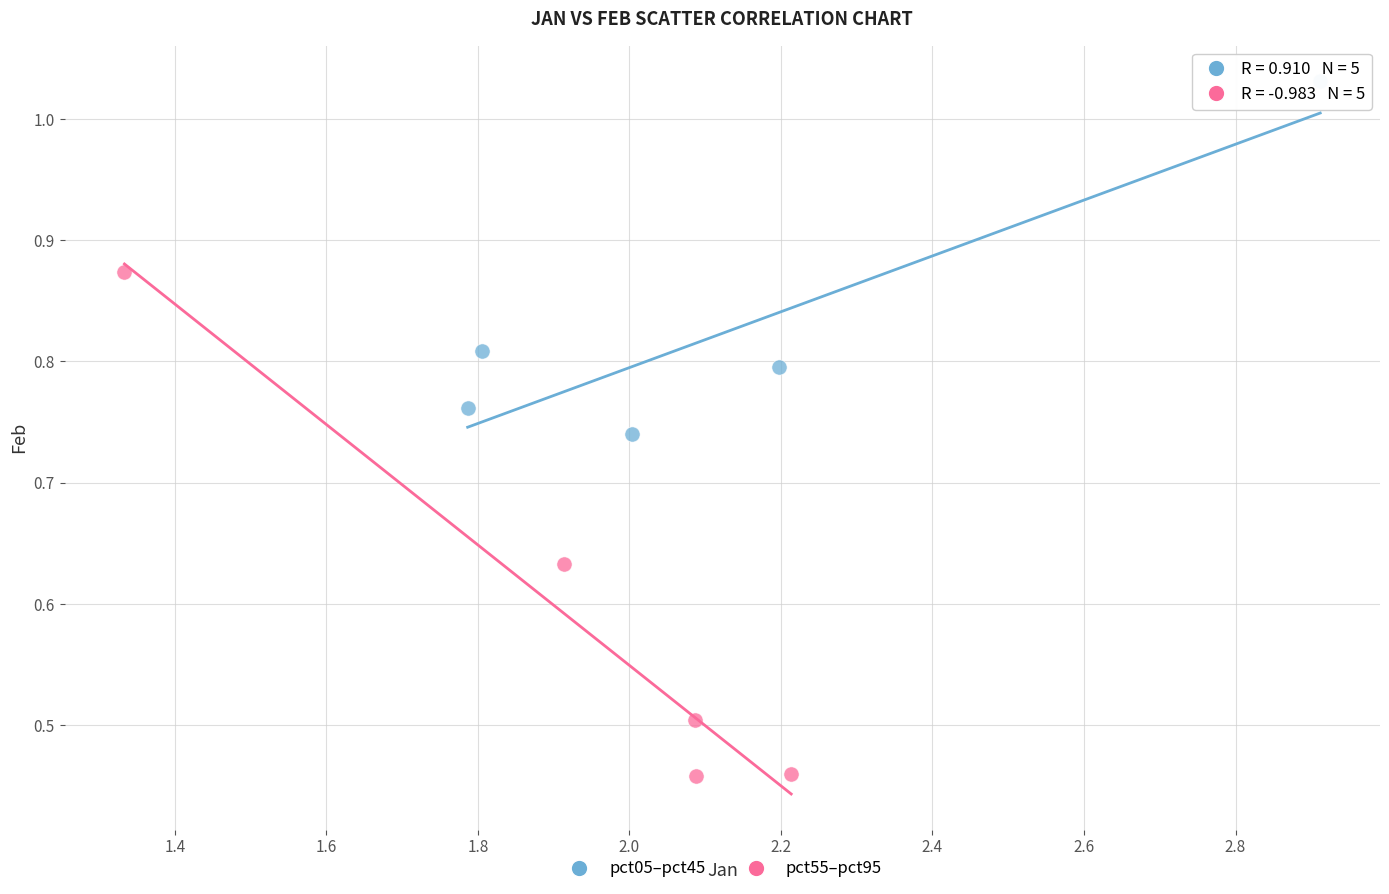

Which series has the widest spread of Y values?

pct55–pct95